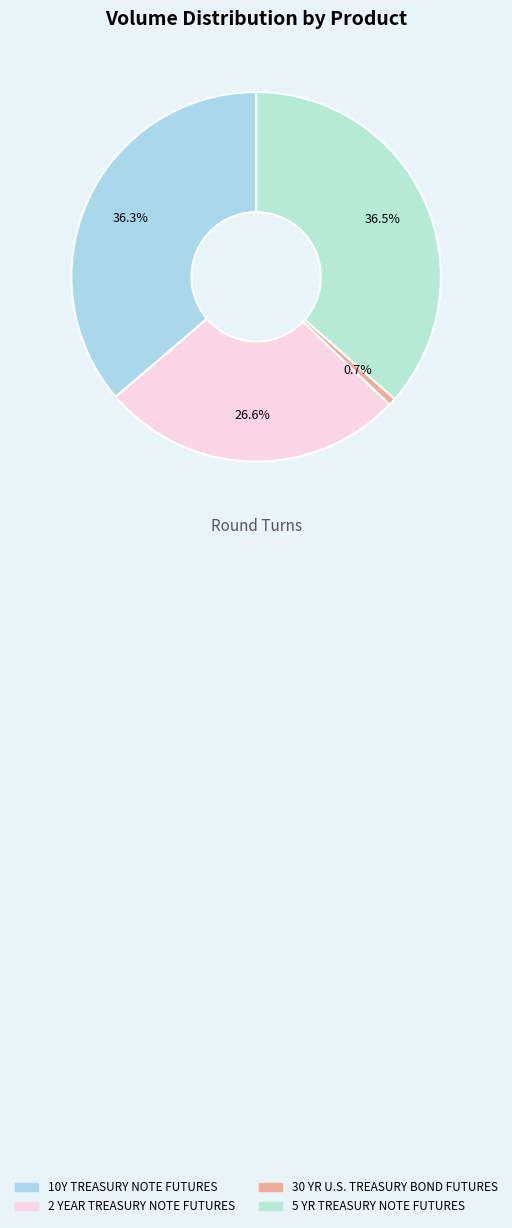

Which category has the smallest portion of the pie?

30 YR U.S. TREASURY BOND FUTURES